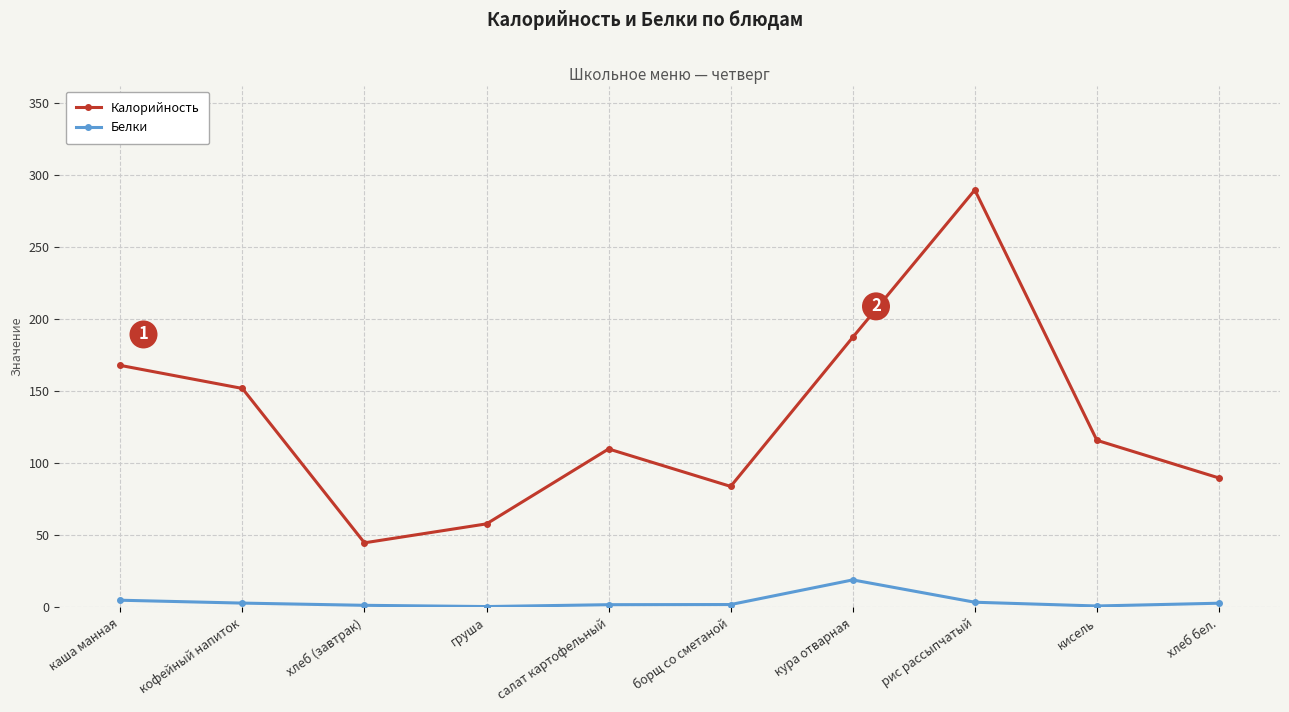

Rank the series by their average value, from highest to lowest.

Калорийность, Белки